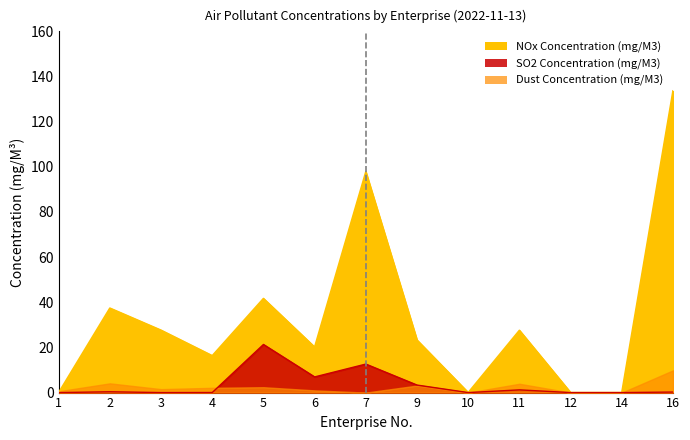

What is the maximum value shown in the chart?

133.6